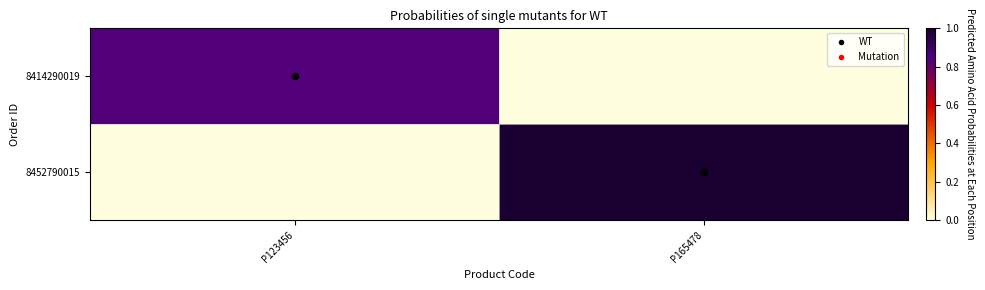

List the series in order of their overall mean, highest first.

8452790015, 8414290019